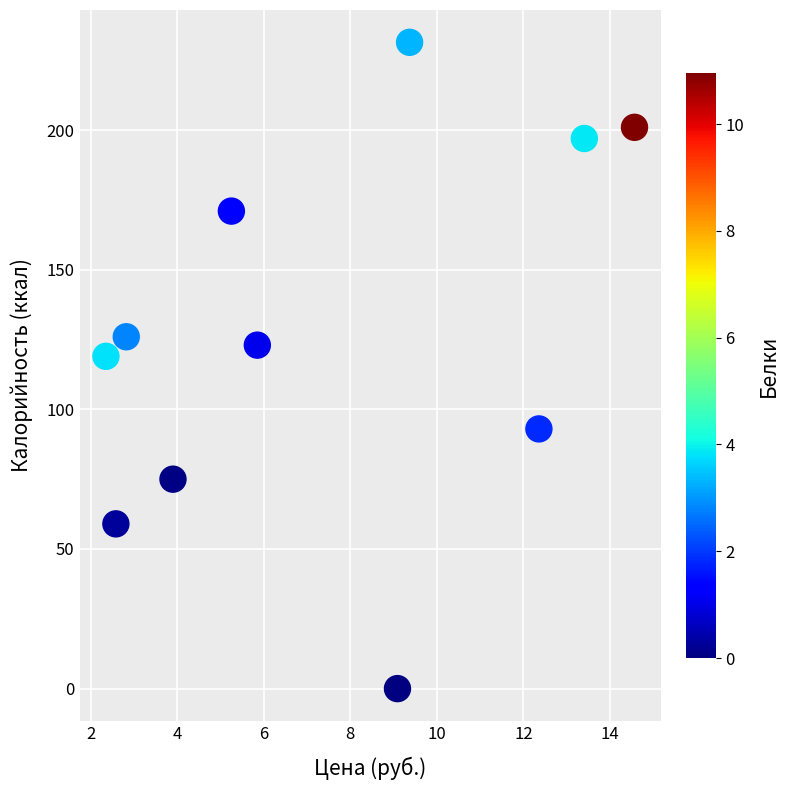

What Y value in the scatter plot is closest to 115?

119.0